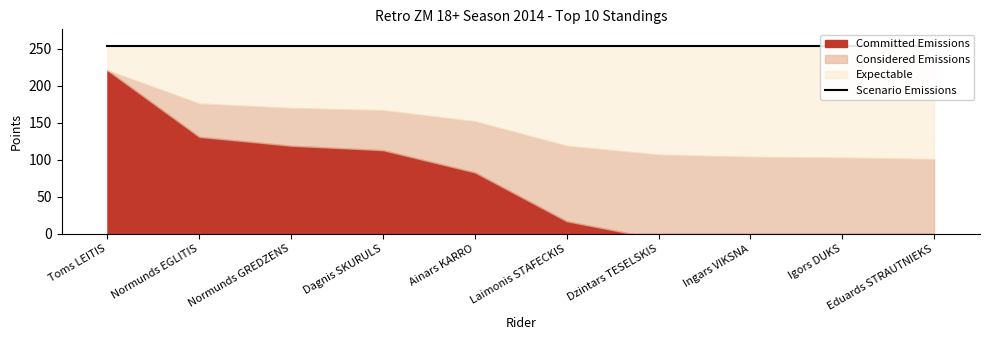

Which has a higher value, Normunds GREDZENS or Ainars KARRO?

Normunds GREDZENS